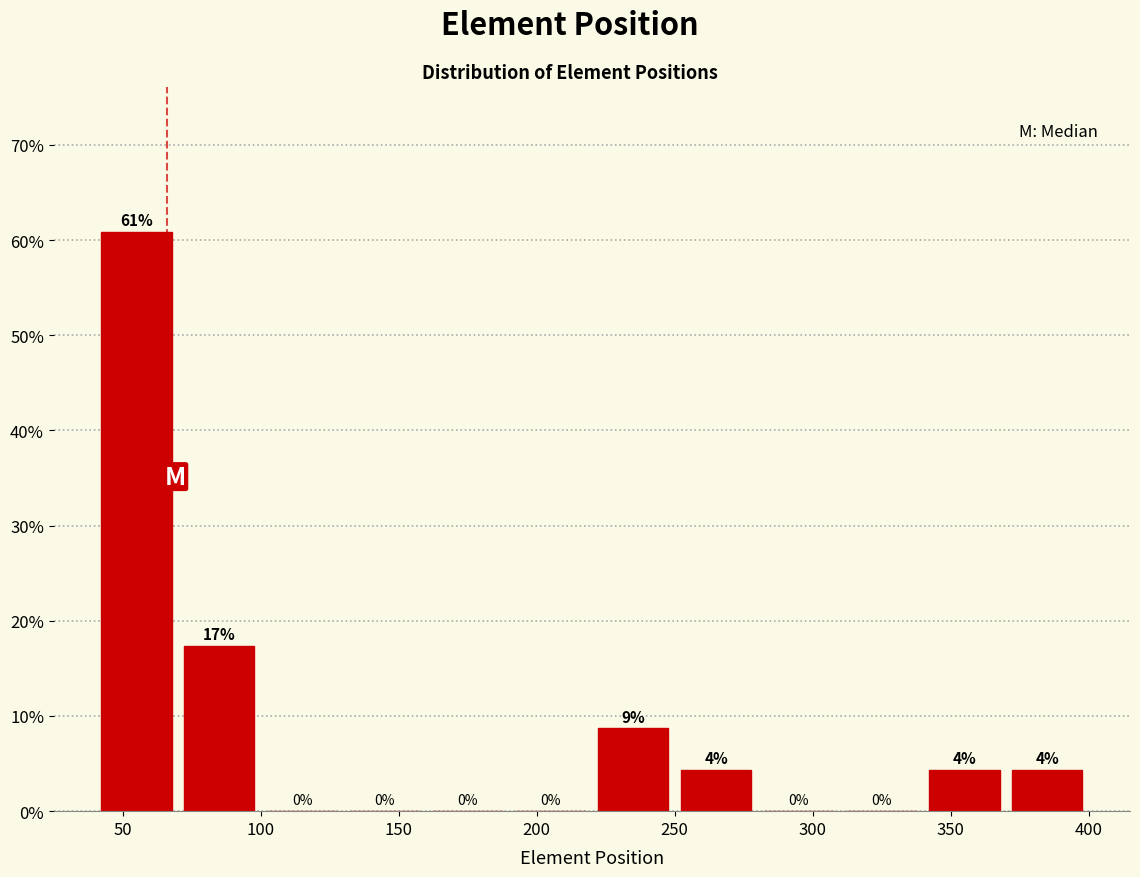

Over which range of the x-axis is the bar tallest?

40 to 70